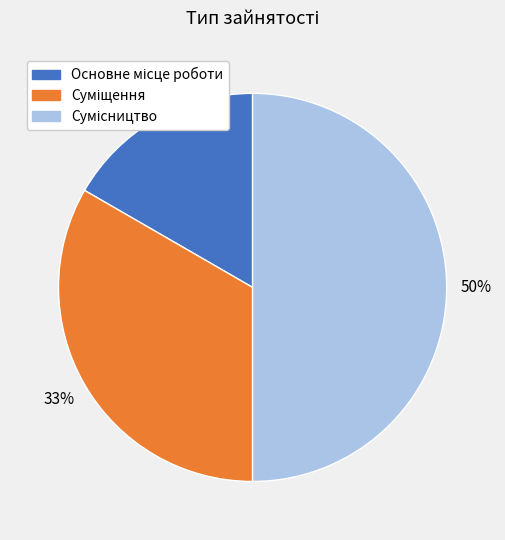

To the nearest percent, what is the difference between the largest and smallest slice percentages?

33%